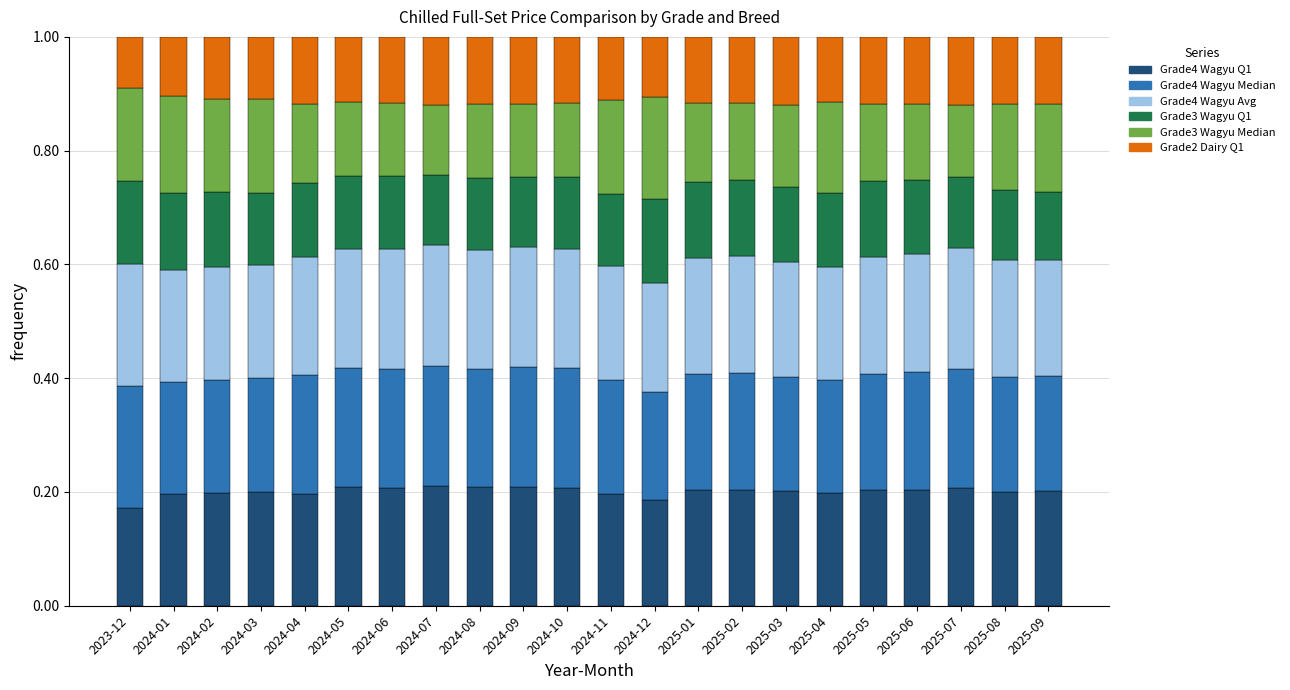

What is the sum of all Grade4 Wagyu Q1 values?

4.4